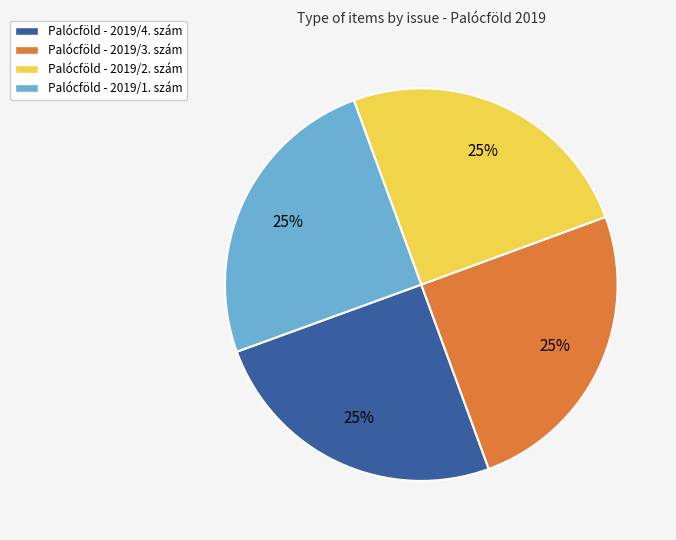

What is the ratio of the value at Palócföld - 2019/4. szám to the value at Palócföld - 2019/2. szám?

1.0